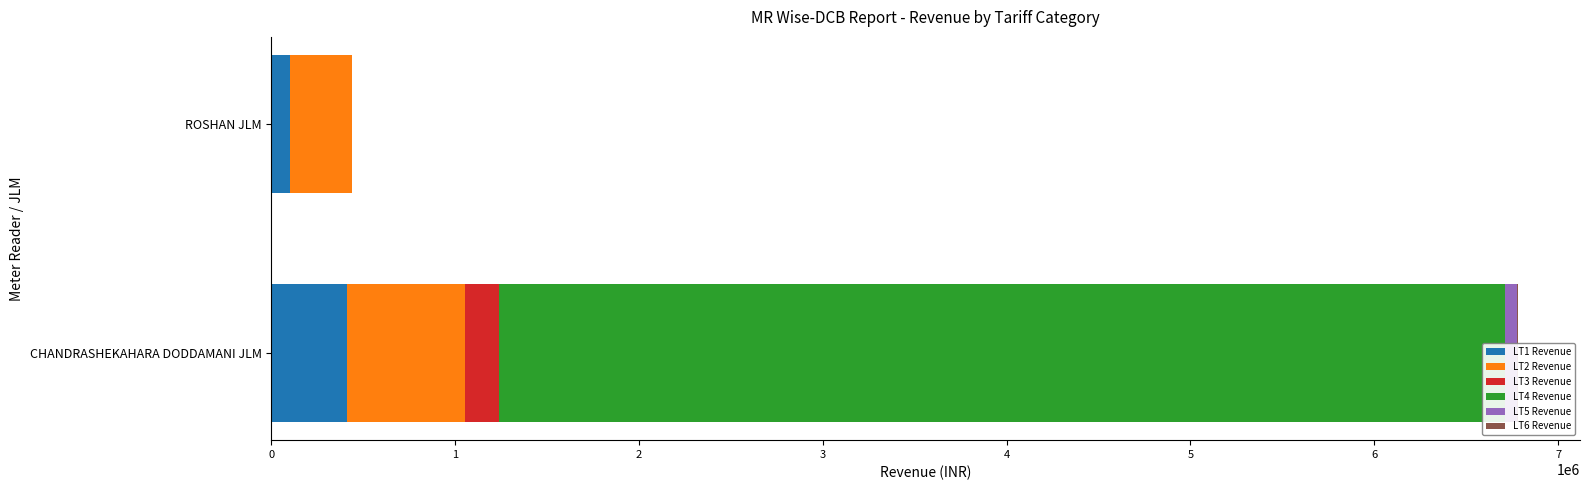

Is it true that LT3 Revenue equals 0.0 at ROSHAN JLM?

True